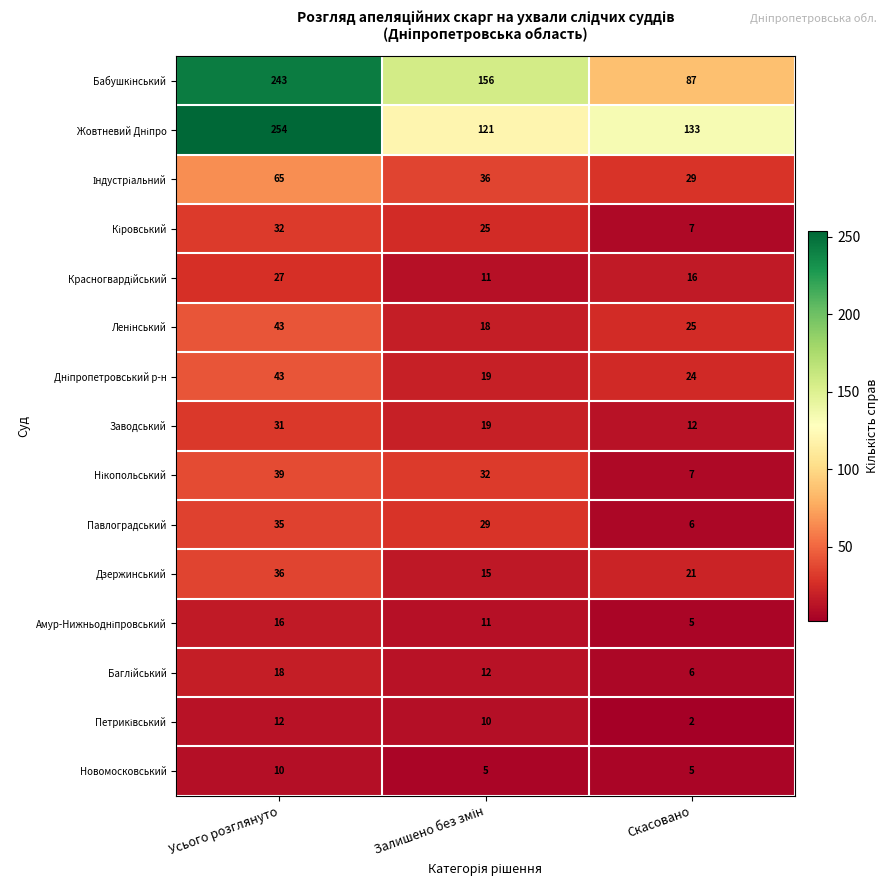

Count the number of categories in the chart.

3